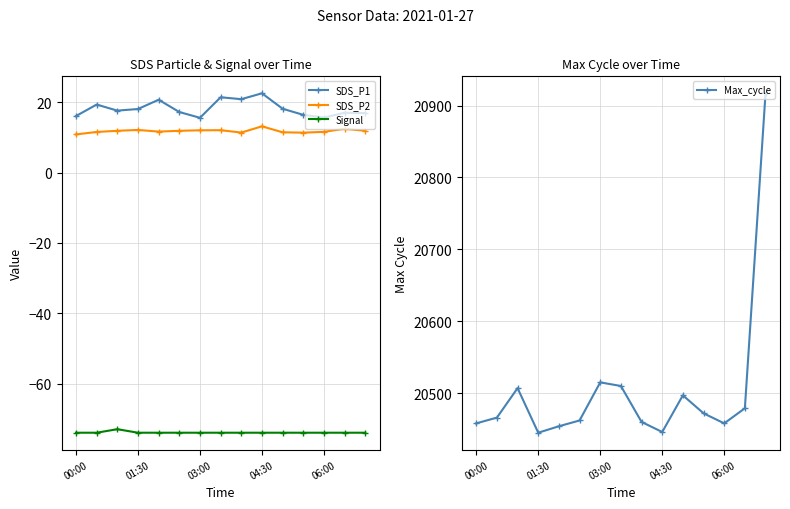

What are all the series names shown in the legend?

SDS_P1, SDS_P2, Signal, Max_cycle